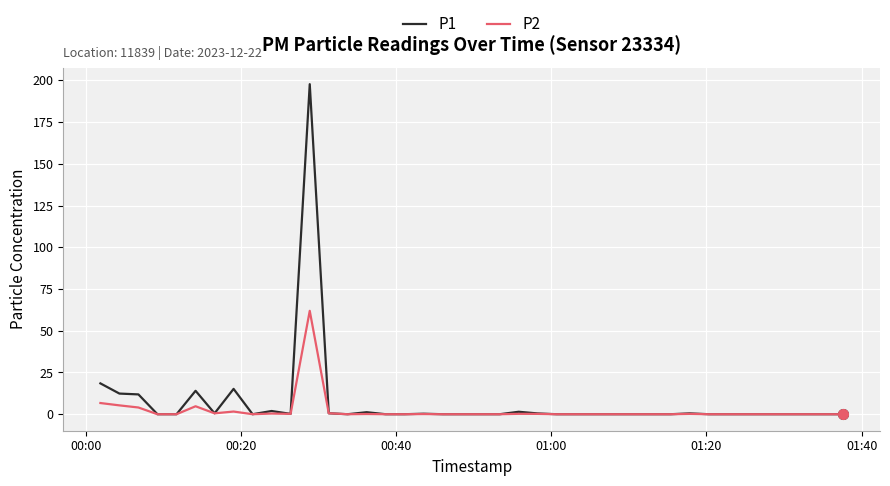

Rank the series by their maximum value, from lowest to highest.

P2, P1